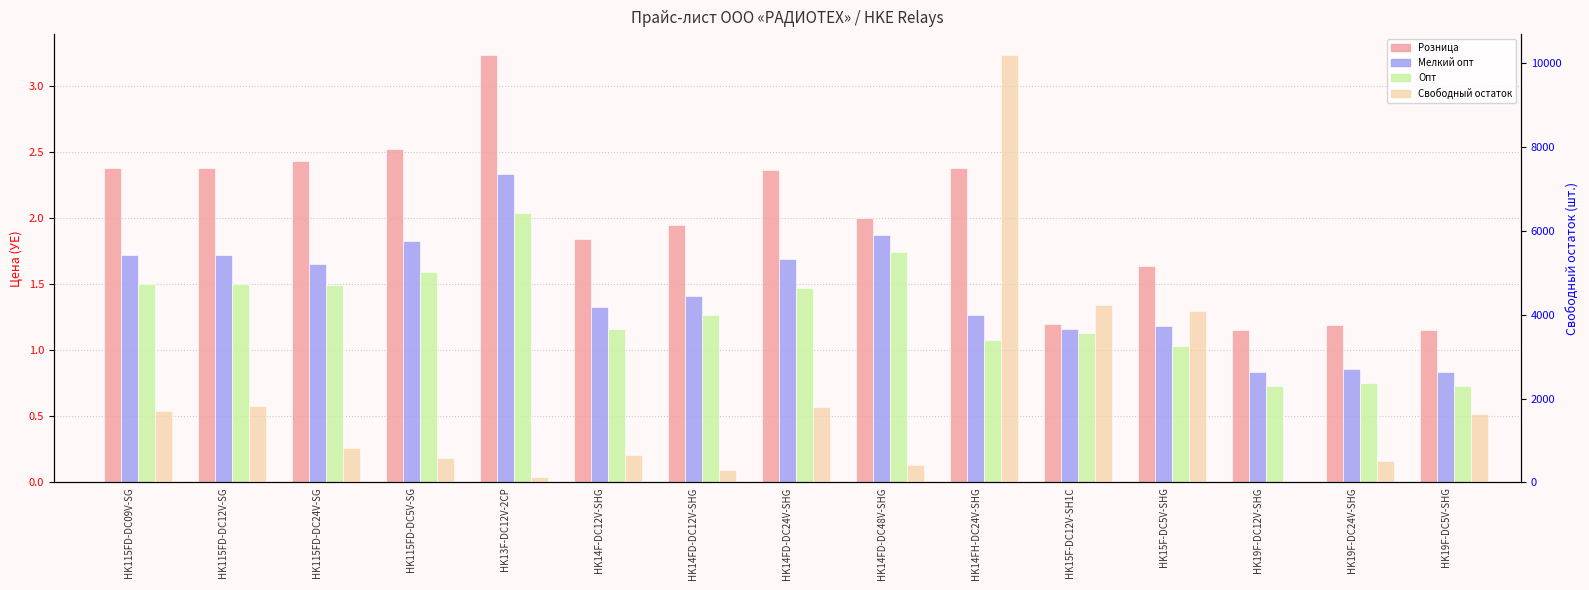

What are all the series names shown in the legend?

Розница, Мелкий опт, Опт, Свободный остаток